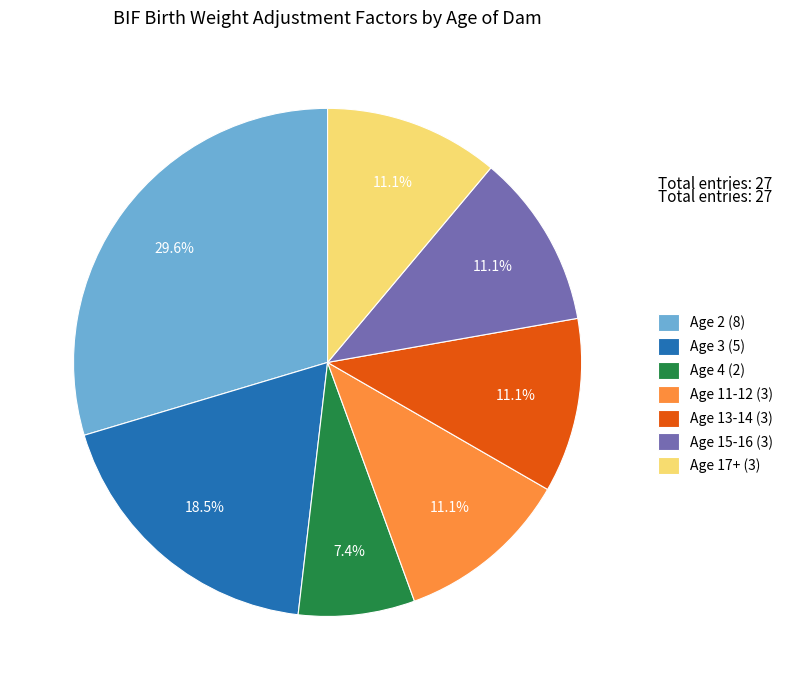

What is the ratio of the value at Age 4 (2) to the value at Age 13-14 (3)?

0.7